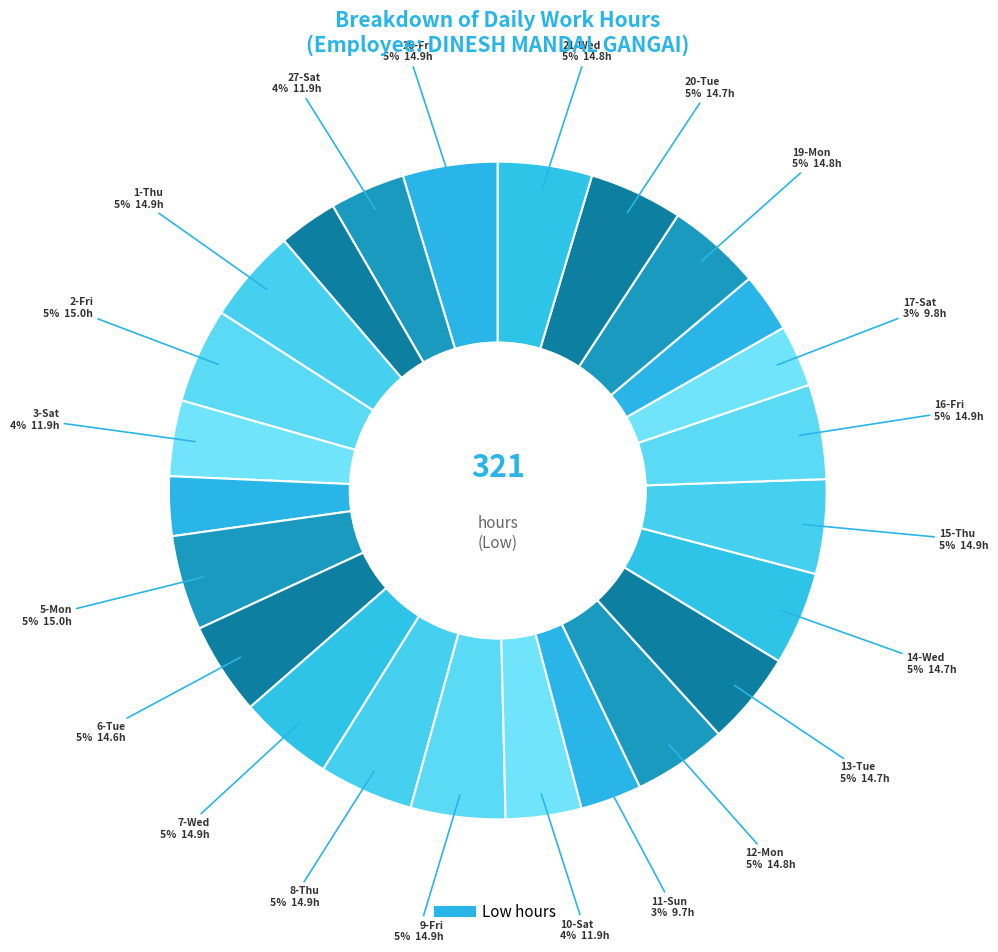

Does any single category account for the majority?

No